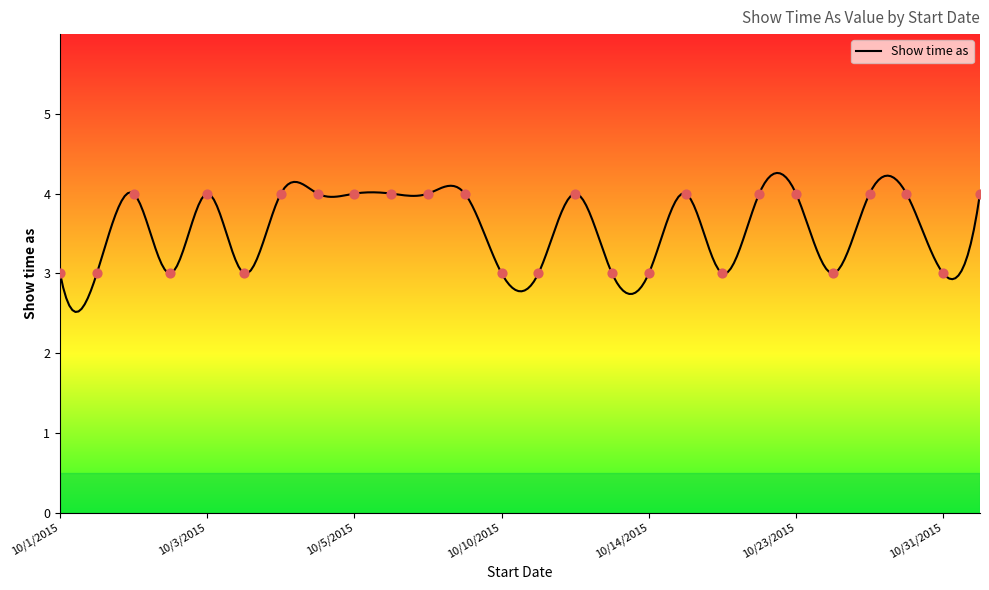

What is the change in value from 10/2/2015 to 10/6/2015?

+1